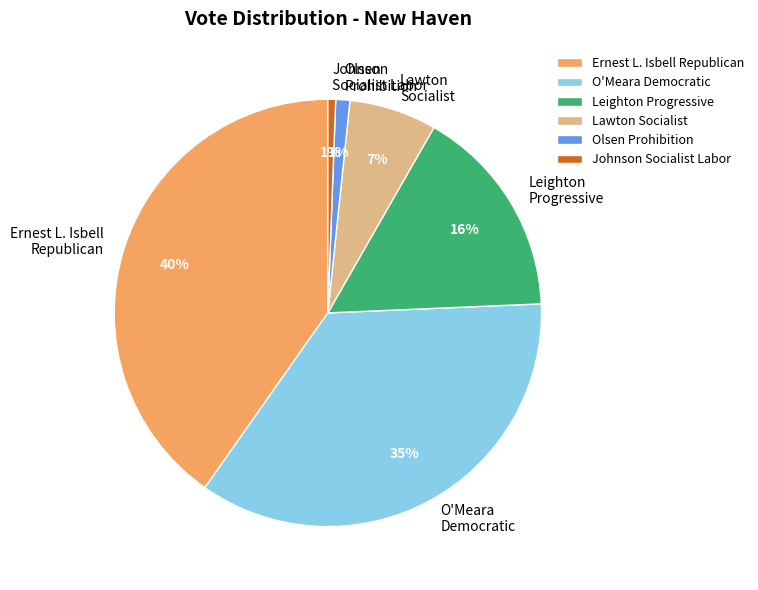

Combined, do O'Meara Democratic and Lawton Socialist account for over 50%?

No